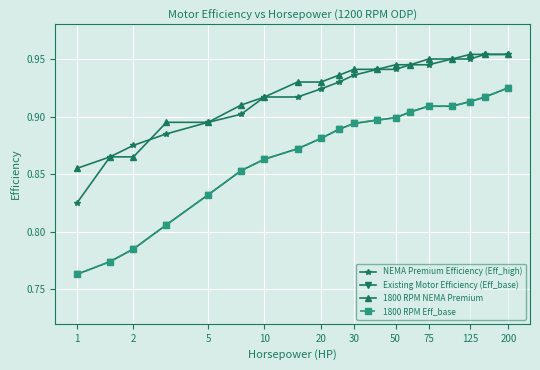

Does the chart have visible grid lines?

Yes